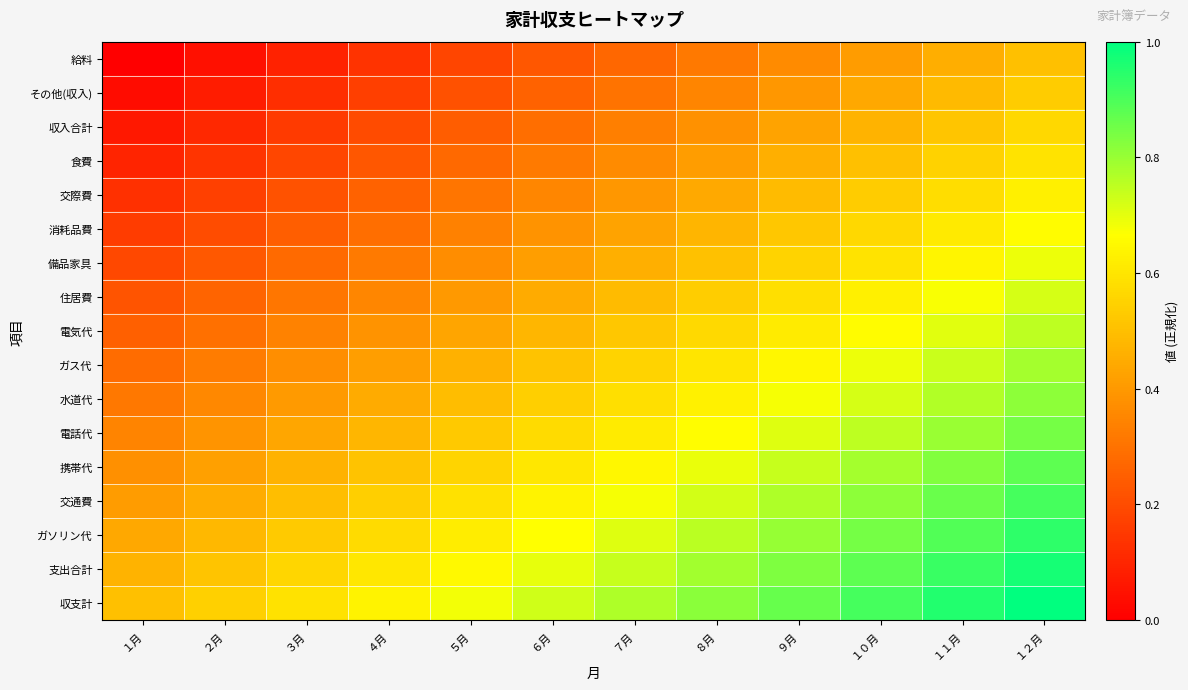

Which series has the largest total across all categories?

収支計